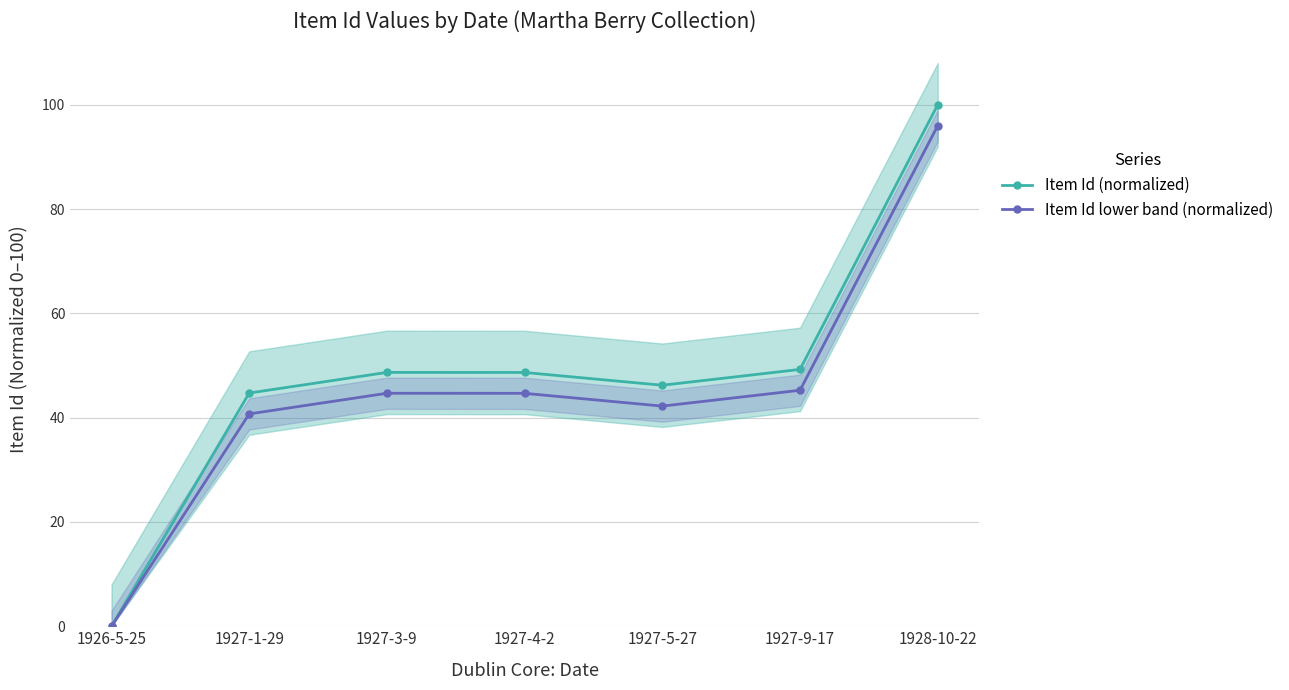

How many interior local valleys does the Item Id (normalized) series have?

1